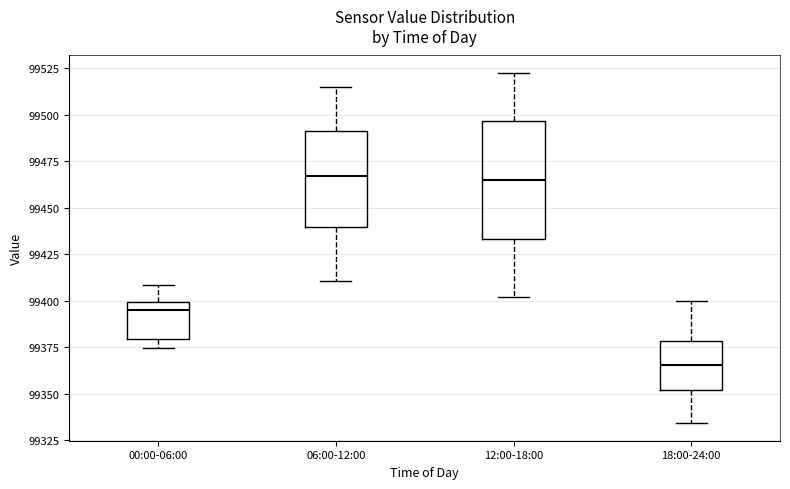

Reading left to right, read every box against the y-axis: the position of its median line, the range the box covers, and the ends of its whiskers. The values are not printed on the chart, so give them approximately, as read against the axis.

00:00-06:00: median 99395, box 99380 to 99400, whiskers 99375 to 99410
06:00-12:00: median 99465, box 99440 to 99490, whiskers 99410 to 99515
12:00-18:00: median 99465, box 99435 to 99495, whiskers 99400 to 99520
18:00-24:00: median 99365, box 99350 to 99380, whiskers 99335 to 99400